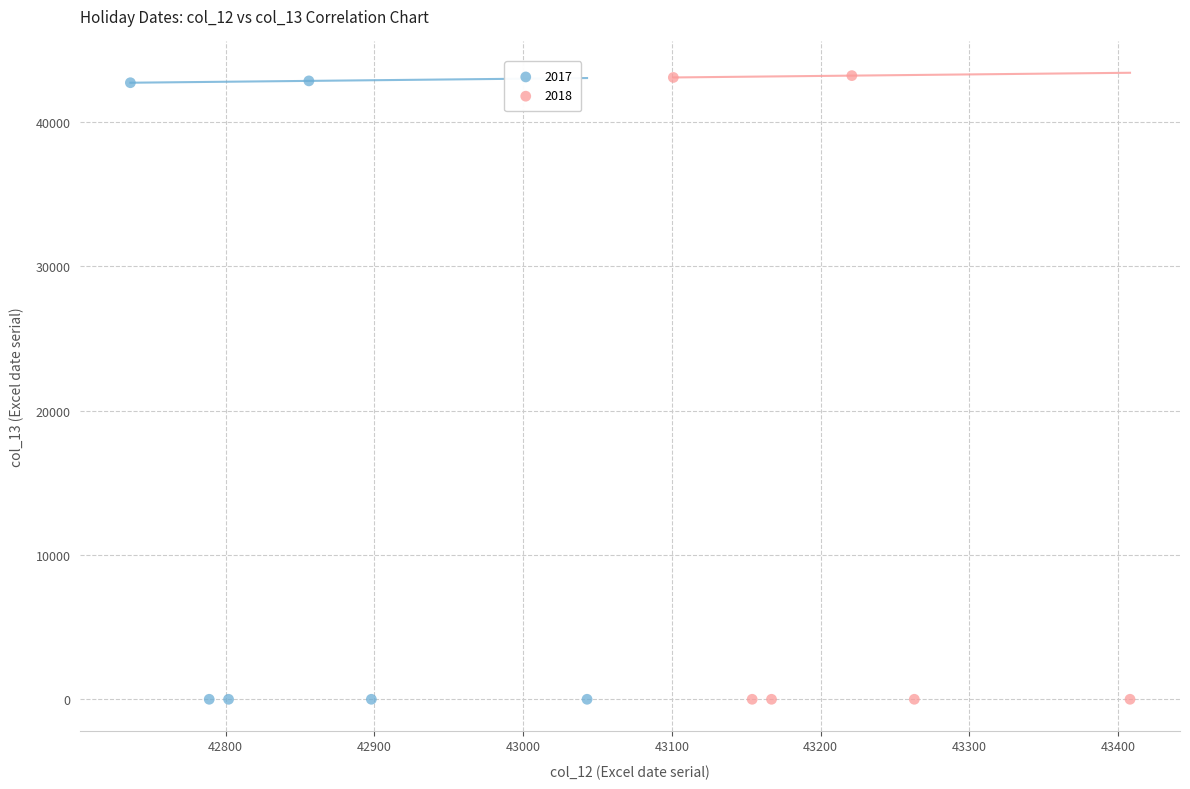

Which series has the largest Y range (max minus min)?

2018